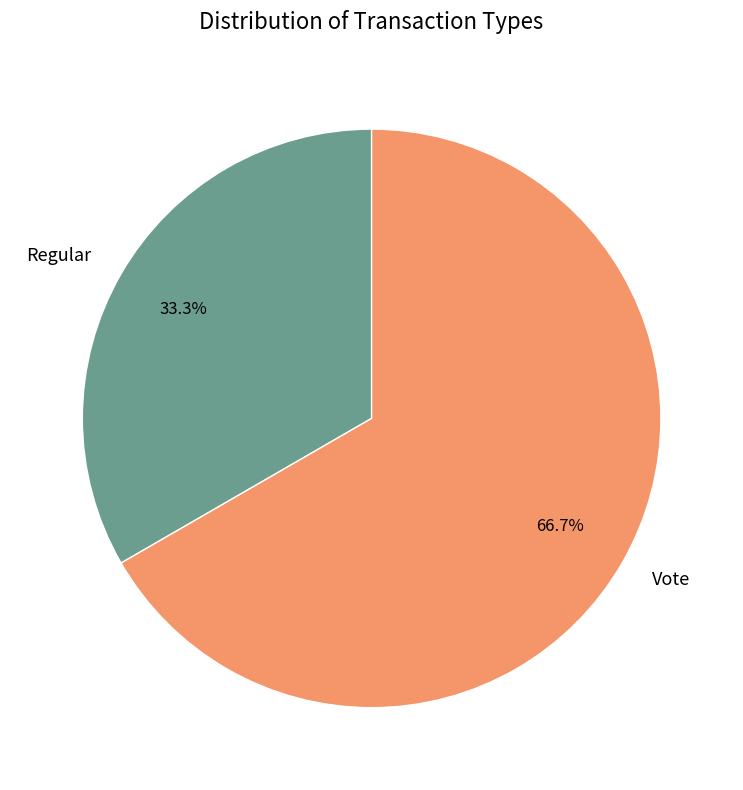

To the nearest percent, what portion does Regular represent?

33%